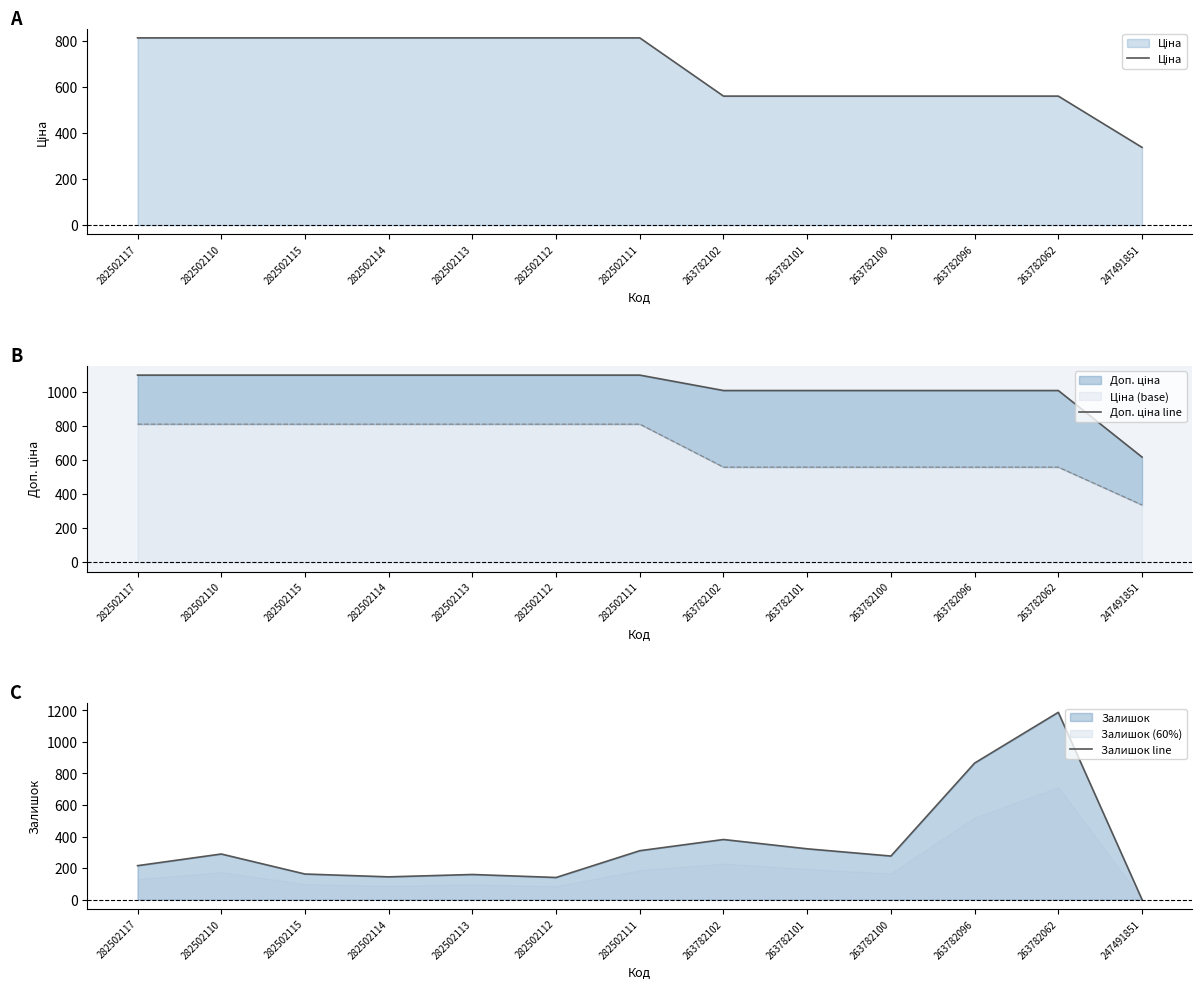

At which category is the sum across all series the highest?

263782062